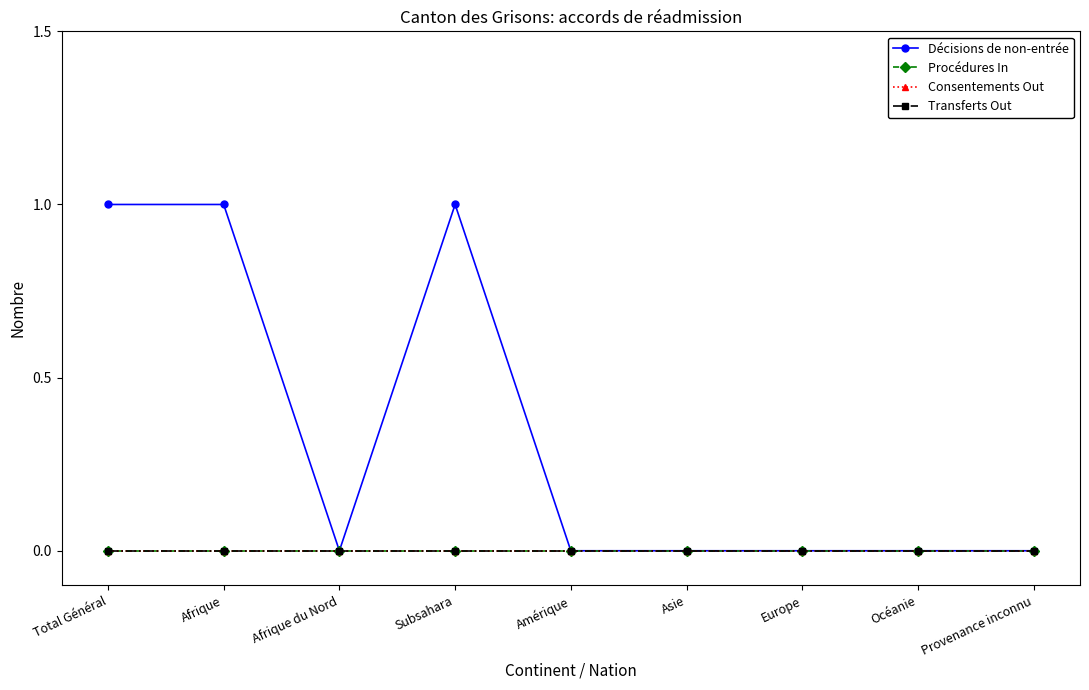

Does the chart have visible grid lines?

No